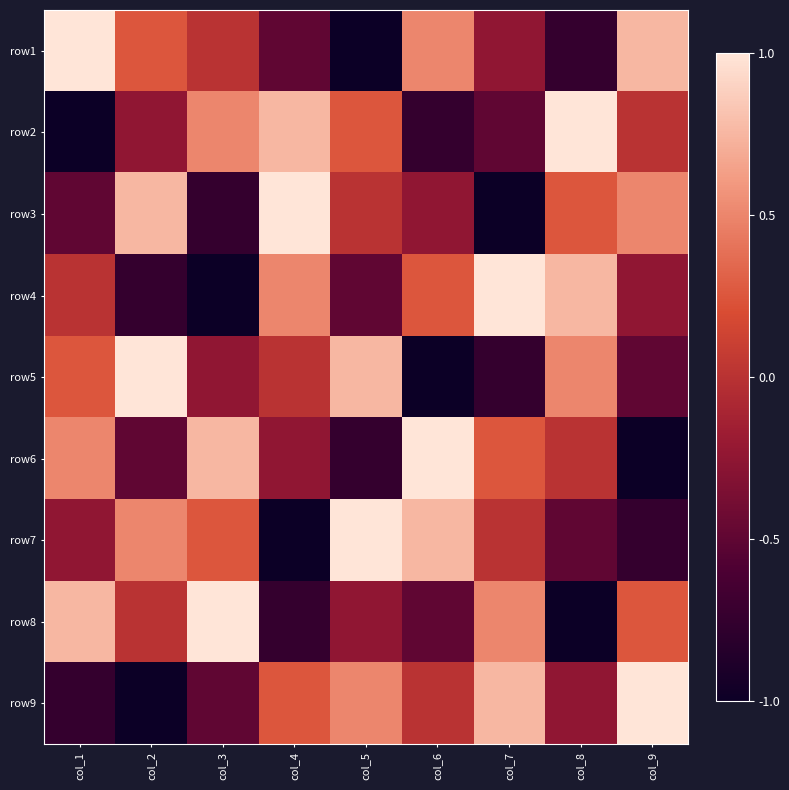

At how many categories does at least one series exceed 0?

9